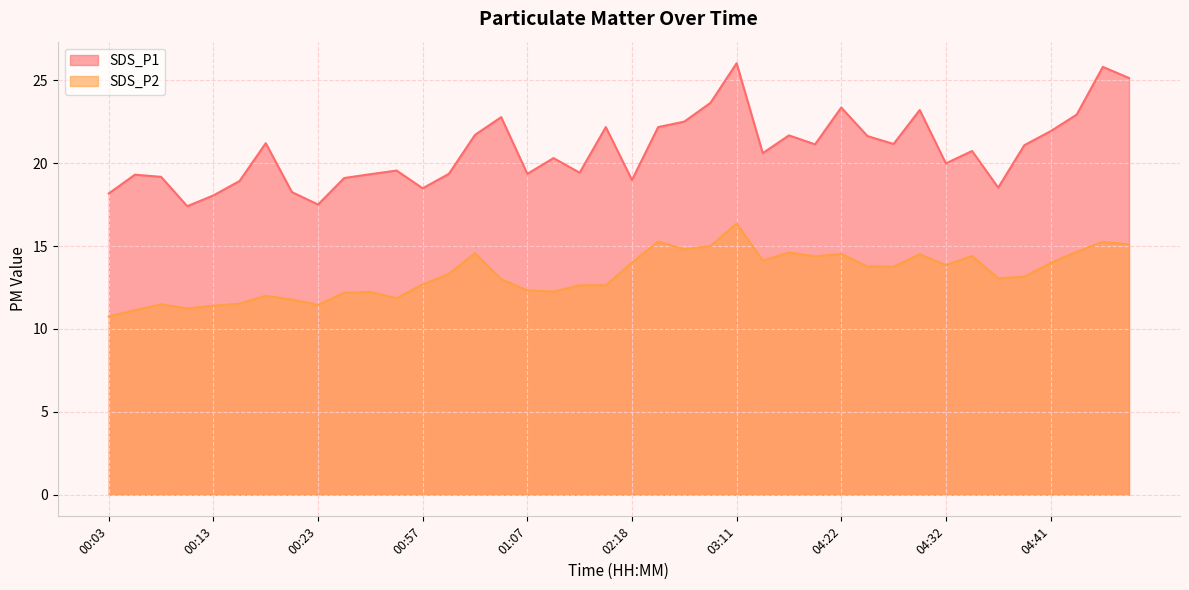

Is the value of SDS_P2 at 04:44 greater than the value of SDS_P1 at 00:15?

No